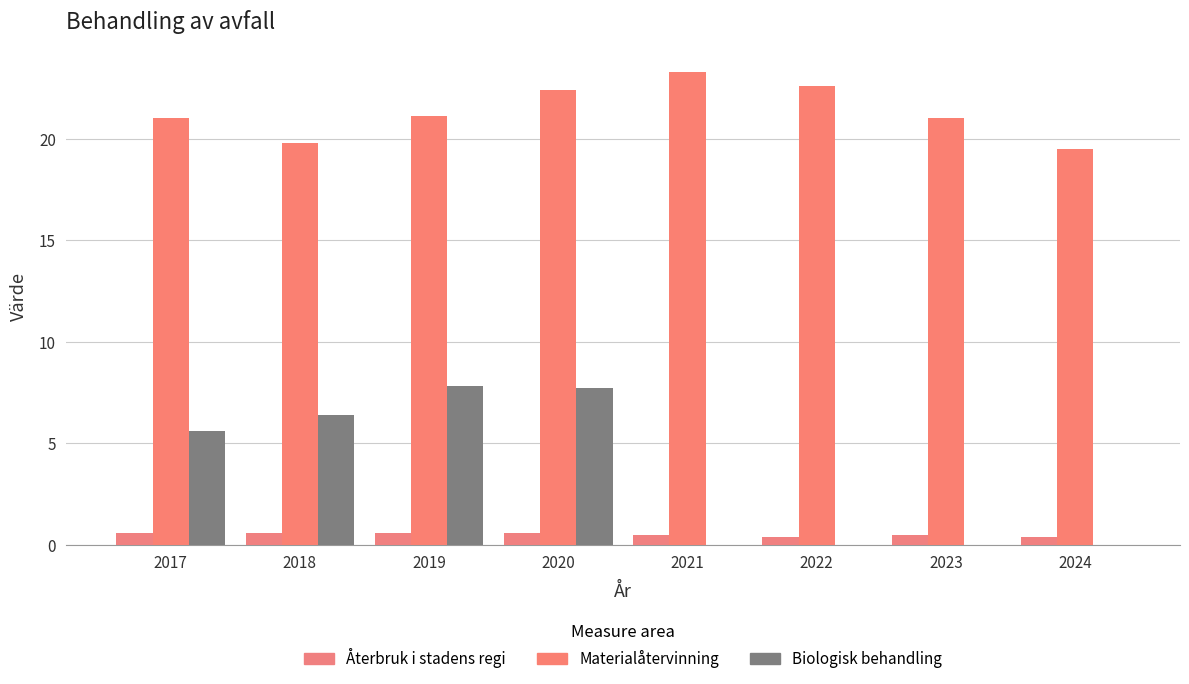

The value of Återbruk i stadens regi at 2018 is 0.6. True or false?

True